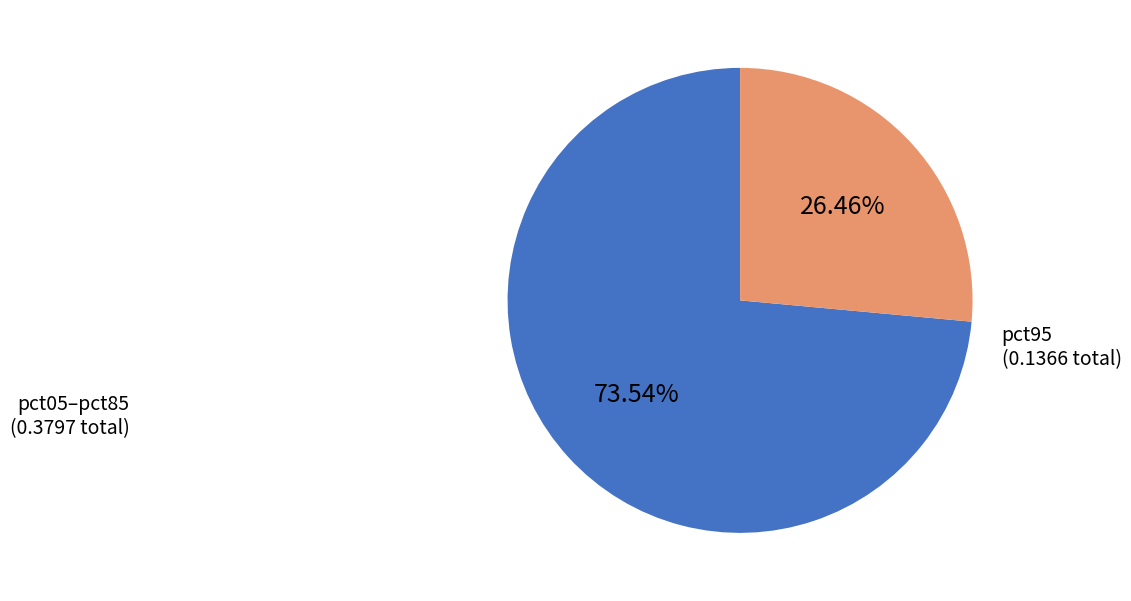

How many slices are in this pie chart?

2